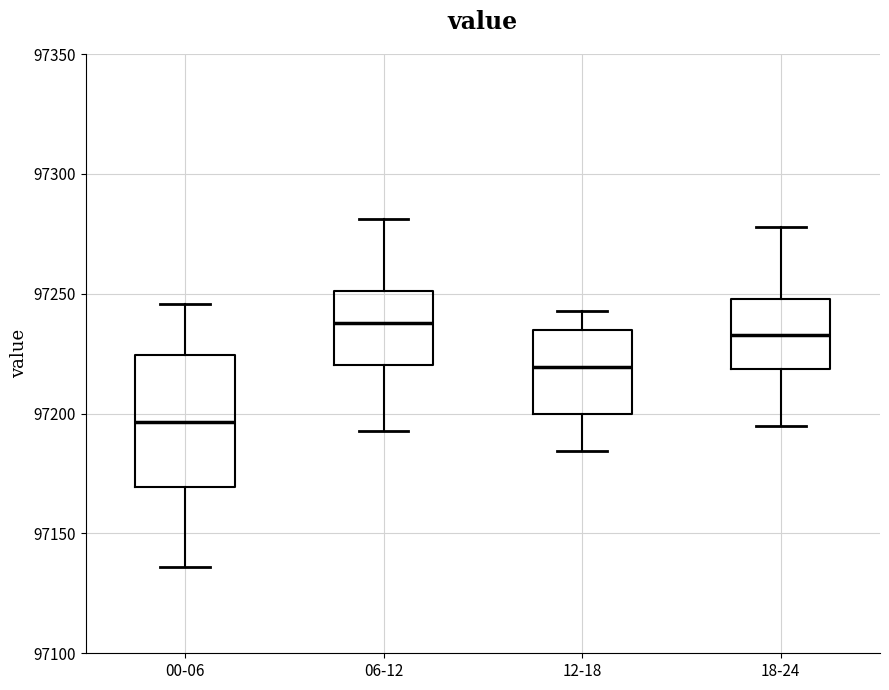

Which box's median line is the highest?

06-12